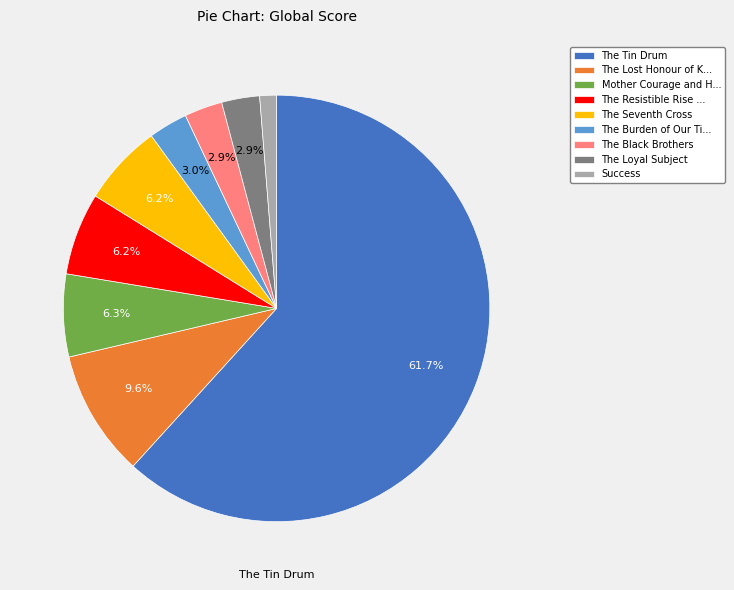

How many segments does this pie chart have?

9